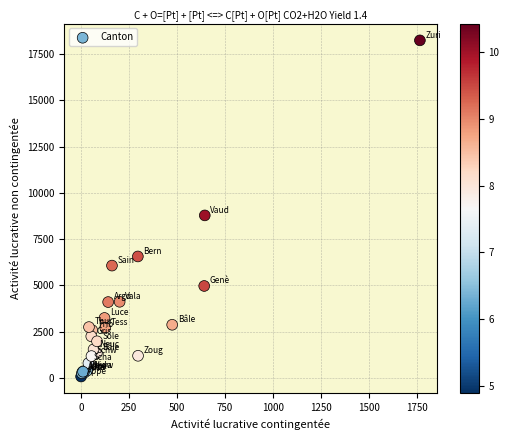

What Y value in the scatter plot is closest to 9159?

8784